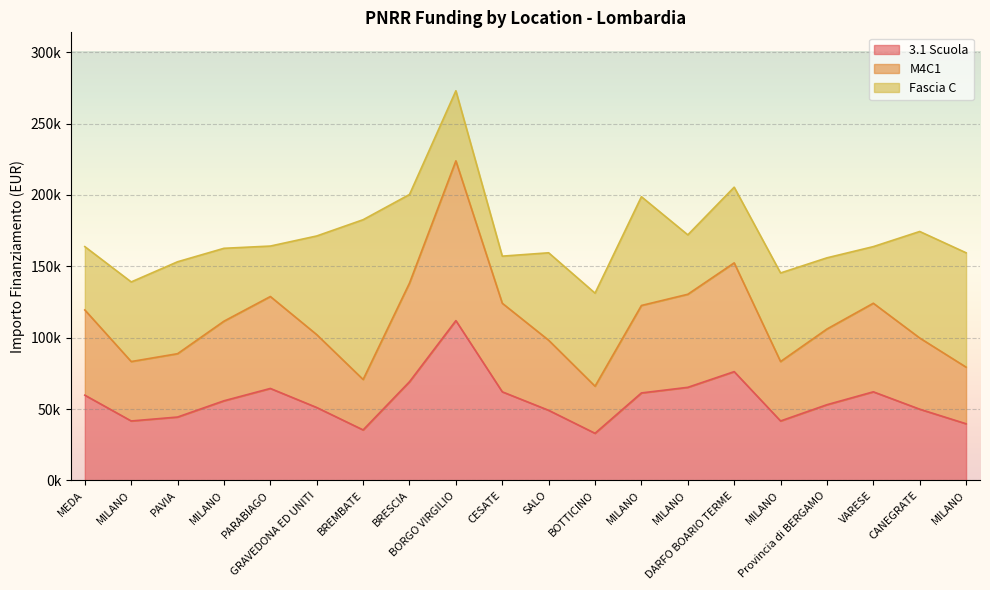

Does the chart display data point markers on the line(s)?

No